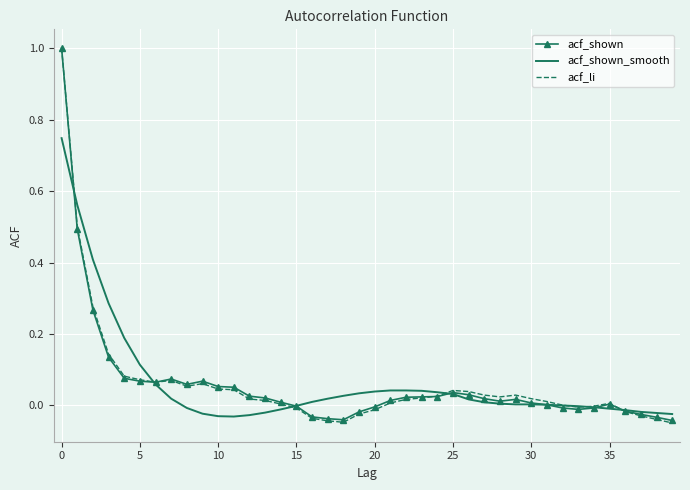

Which series has the largest range (max minus min)?

acf_li